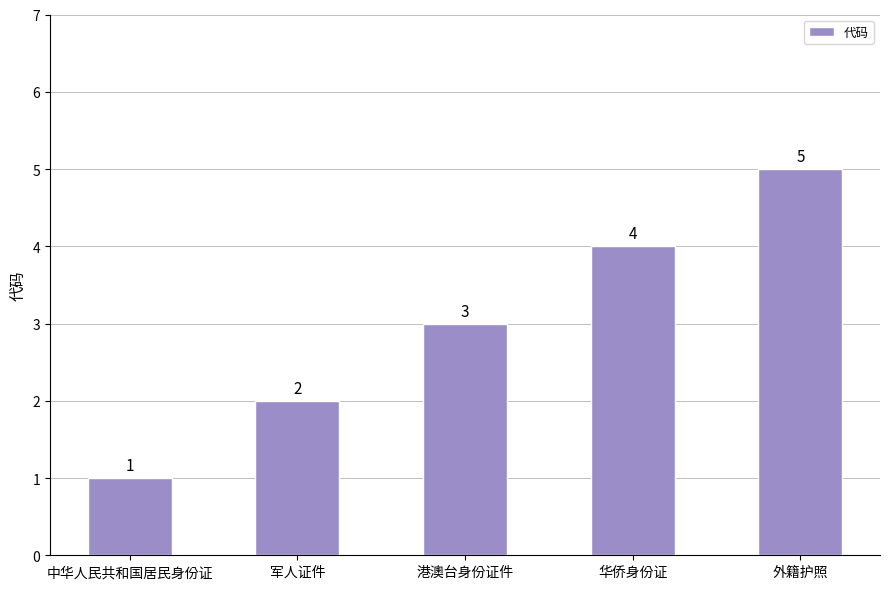

What is the label of the 3rd bar from the right?

港澳台身份证件